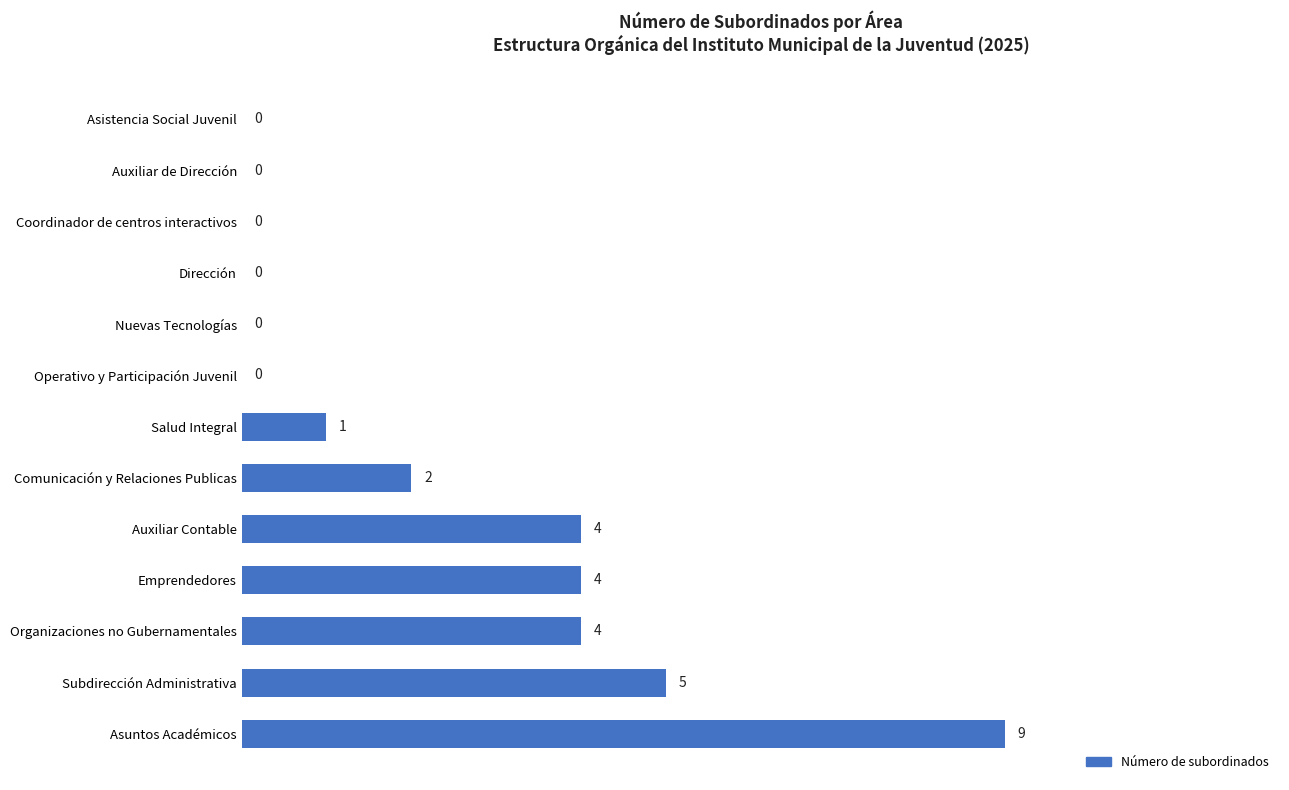

Reading bottom to top, list all the values displayed in this chart.

Asuntos Académicos=9	Subdirección Administrativa=5	Organizaciones no Gubernamentales=4	Emprendedores=4	Auxiliar Contable=4	Comunicación y Relaciones Publicas=2	Salud Integral=1	Operativo y Participación Juvenil=0	Nuevas Tecnologías=0	Dirección=0	Coordinador de centros interactivos=0	Auxiliar de Dirección=0	Asistencia Social Juvenil=0